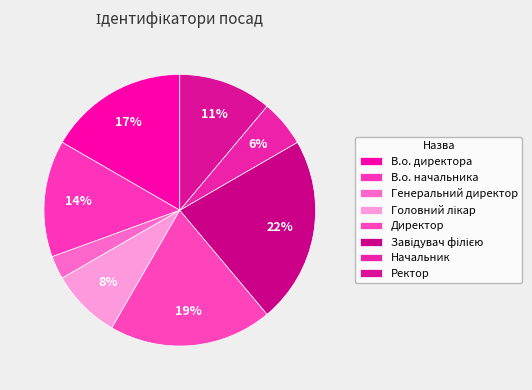

Which has a higher value, Завідувач філією or Начальник?

Завідувач філією